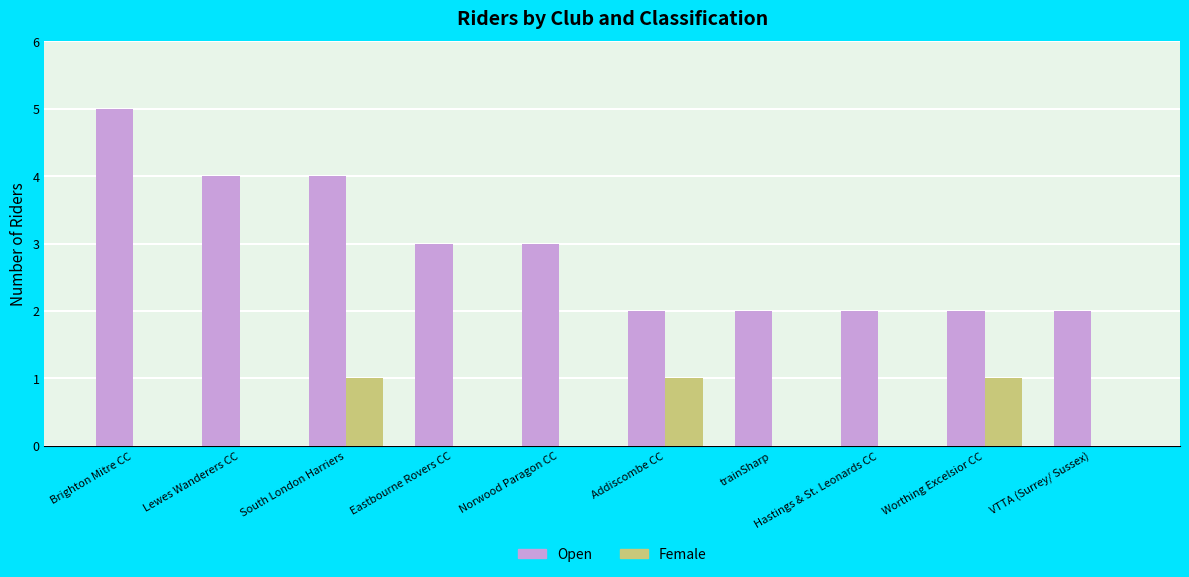

Read the Open value at Lewes Wanderers CC.

4